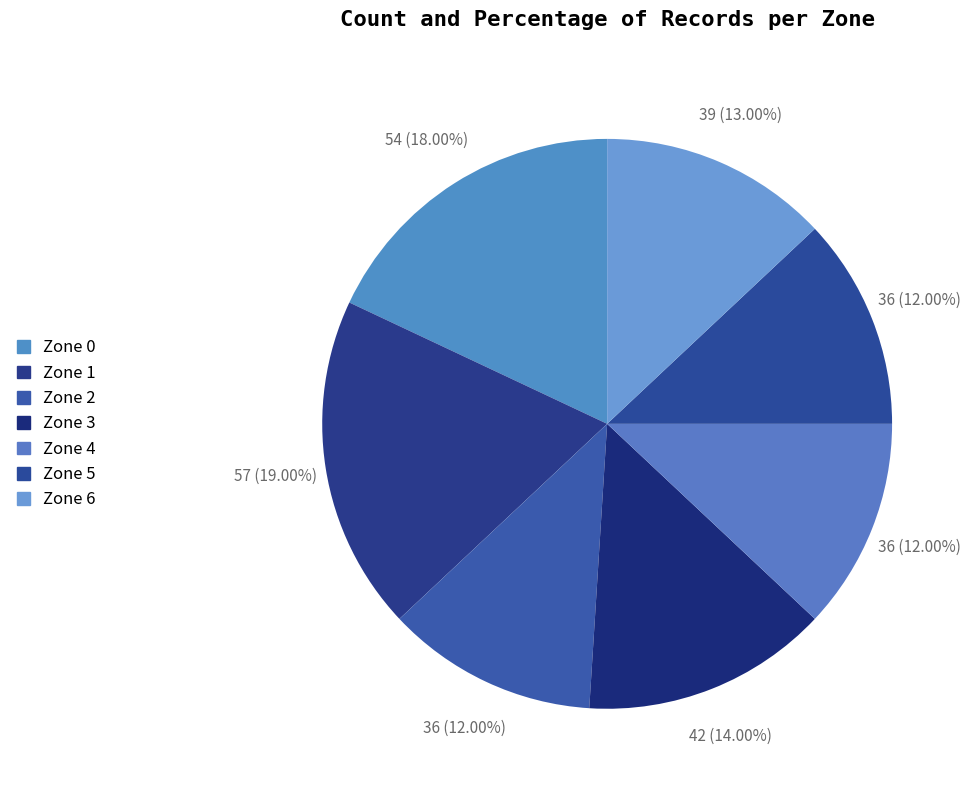

To the nearest percent, what is the combined percentage of Zone 2 and Zone 0?

30%